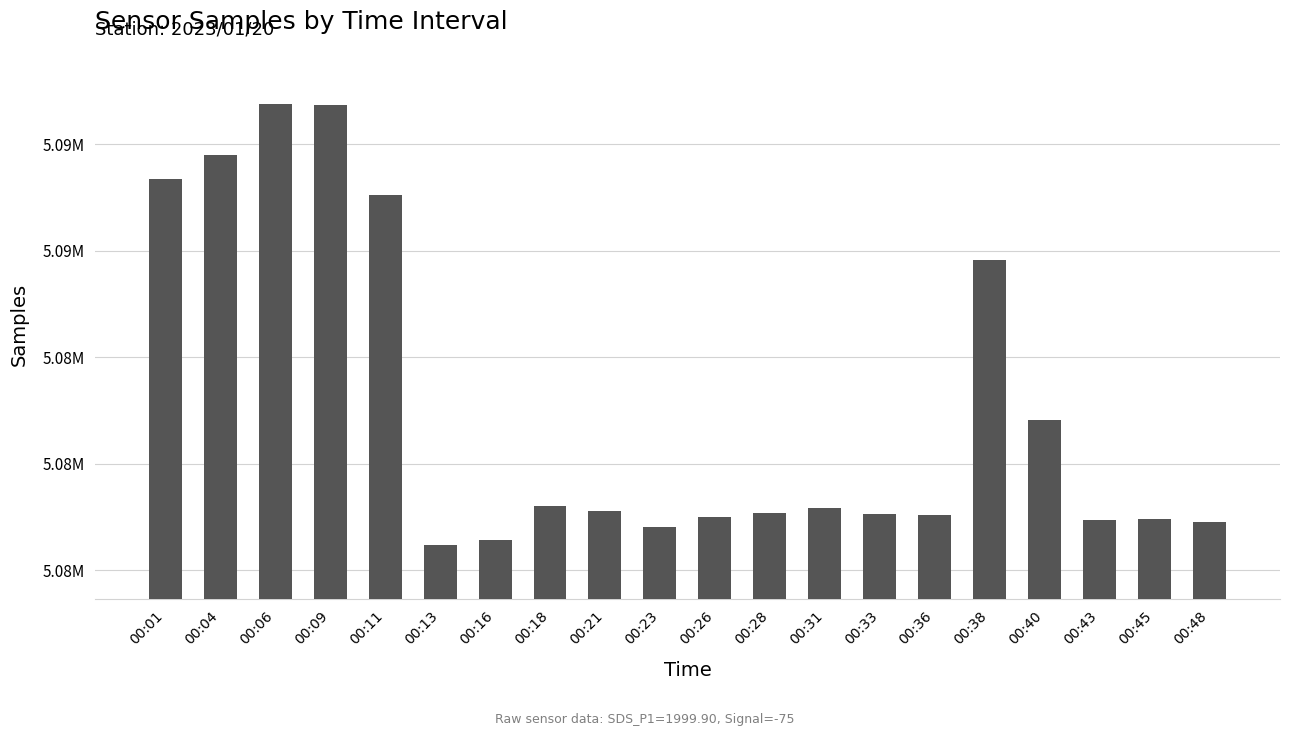

What is the difference between the second highest and minimum values?

20679